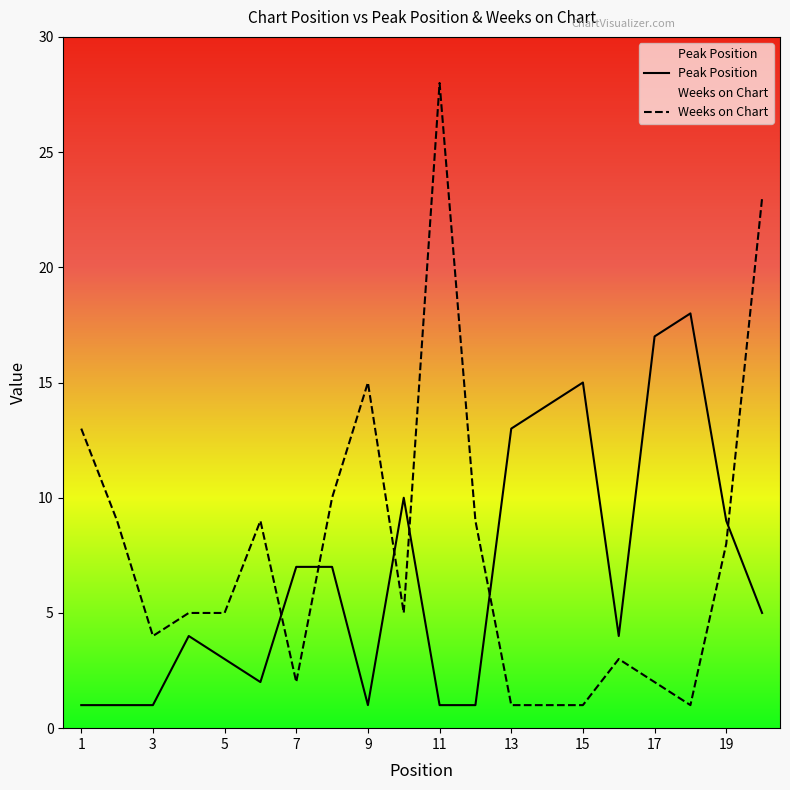

Does the chart display data point markers on the line(s)?

No